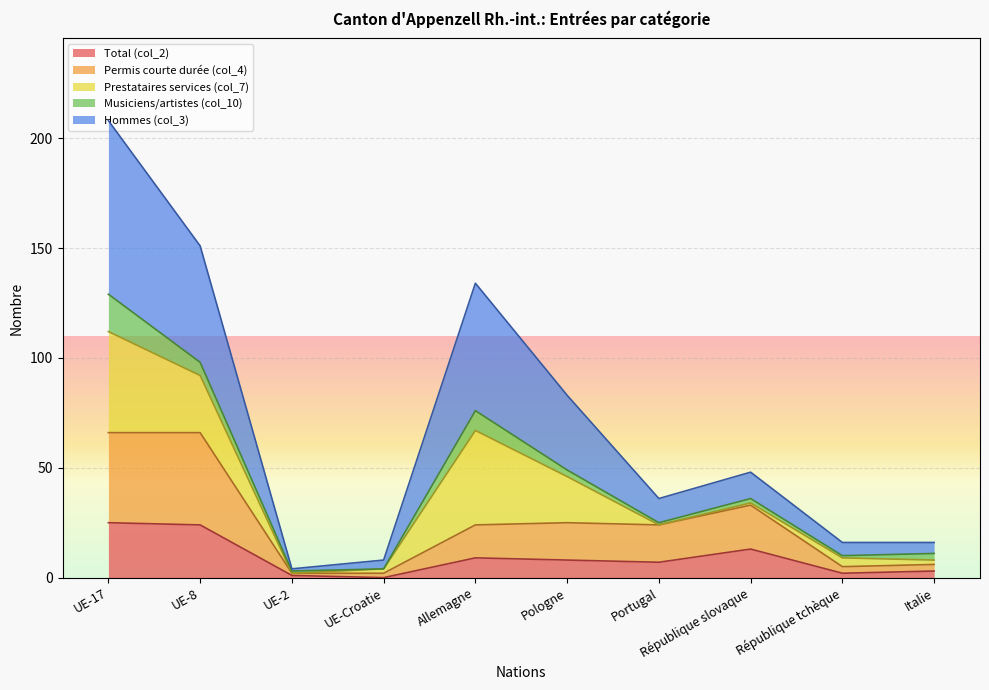

True or false: Permis courte durée (col_4) has more than 0 interior local peaks.

True